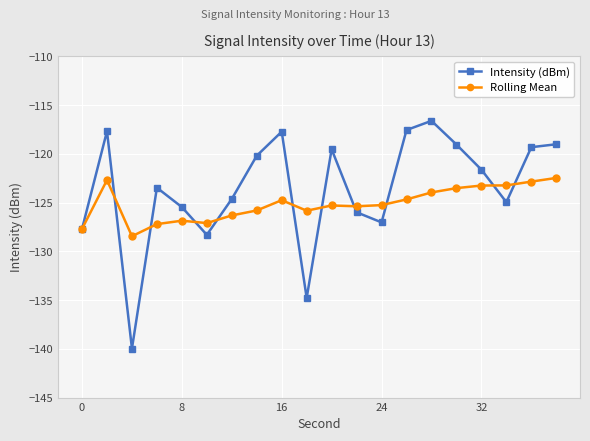

What is the difference between the maximum and minimum values in the Intensity (dBm) series?

23.4